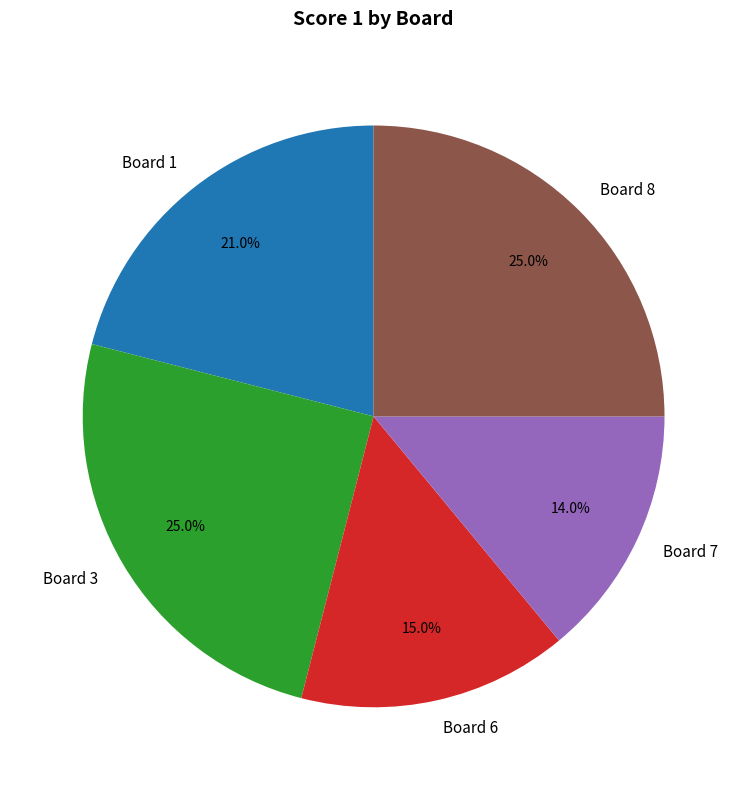

Is there any slice that represents more than half of the pie?

No